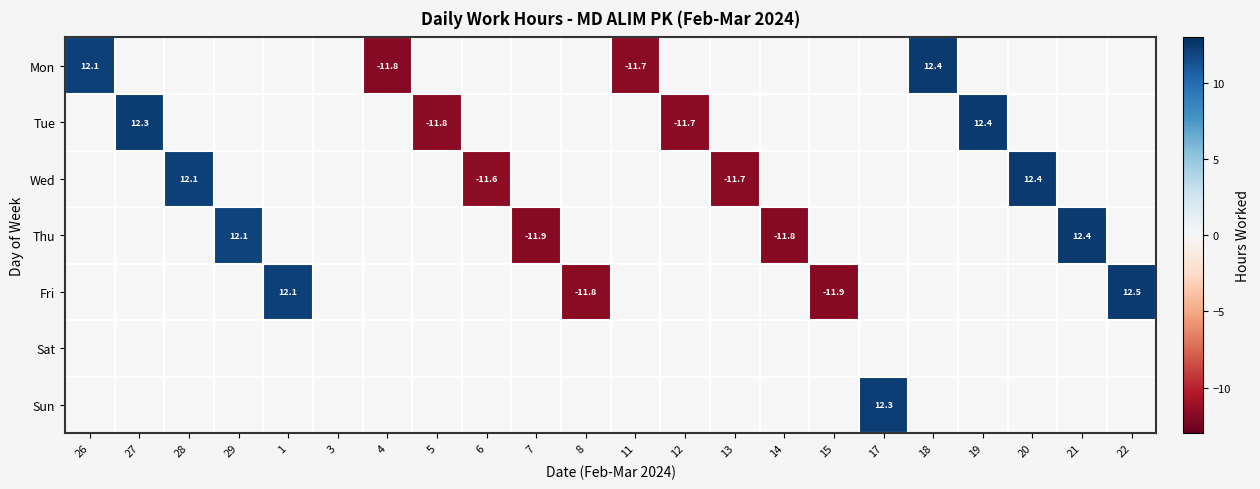

The Fri series shows -11.9 at 15. True or false?

True